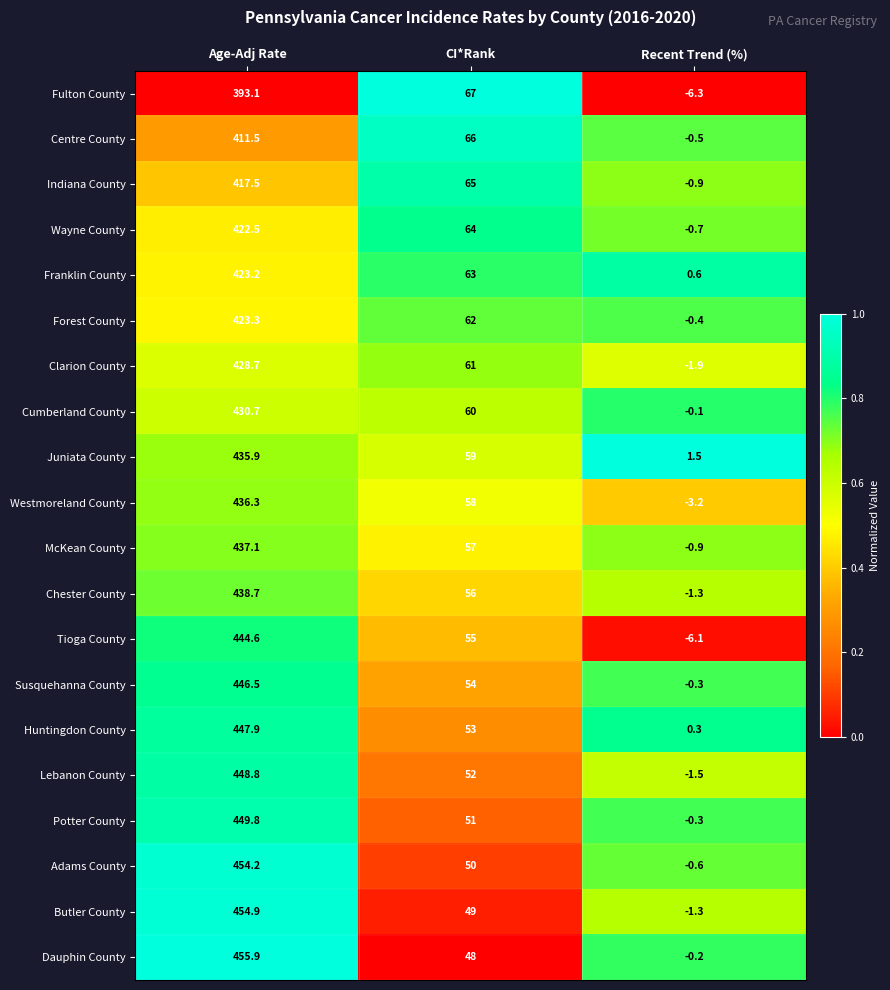

At Age-Adj Rate, list the series in order from smallest to largest.

Fulton County, Centre County, Indiana County, Wayne County, Franklin County, Forest County, Clarion County, Cumberland County, Juniata County, Westmoreland County, McKean County, Chester County, Tioga County, Susquehanna County, Huntingdon County, Lebanon County, Potter County, Adams County, Butler County, Dauphin County